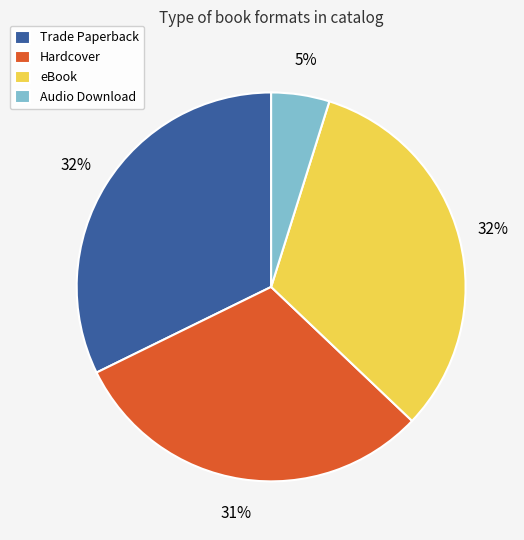

What percentage is the Trade Paperback slice, to the nearest percent?

32%